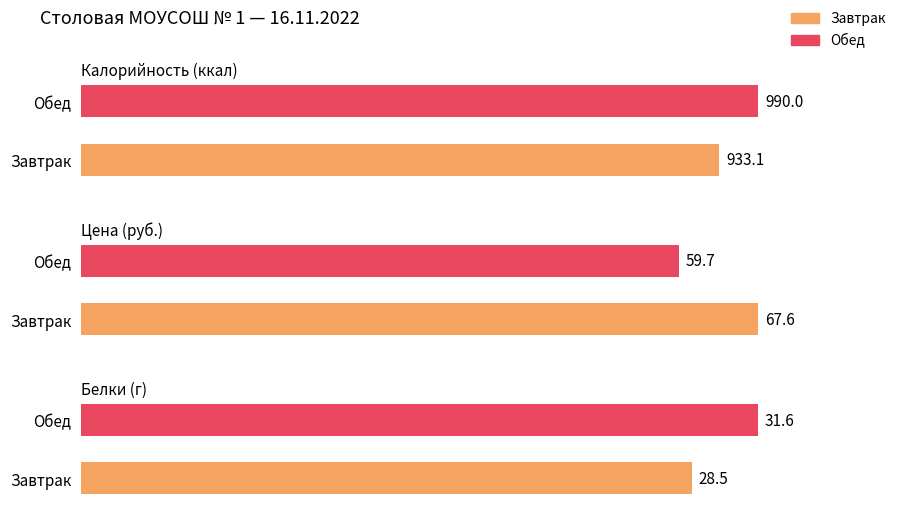

How many bars are there in total?

6